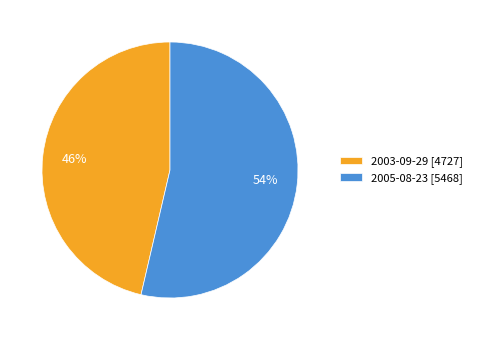

Count the number of slices in the pie.

2